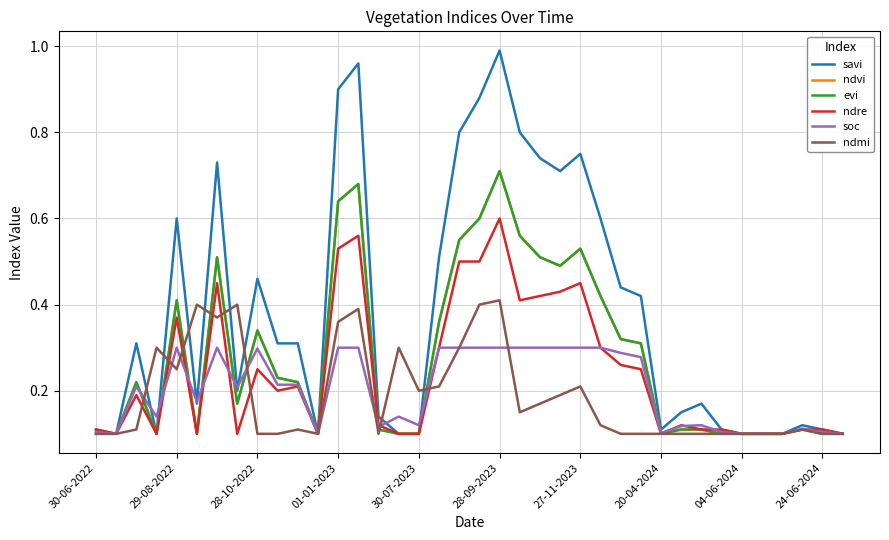

Is this an area chart (filled region under the line)?

No